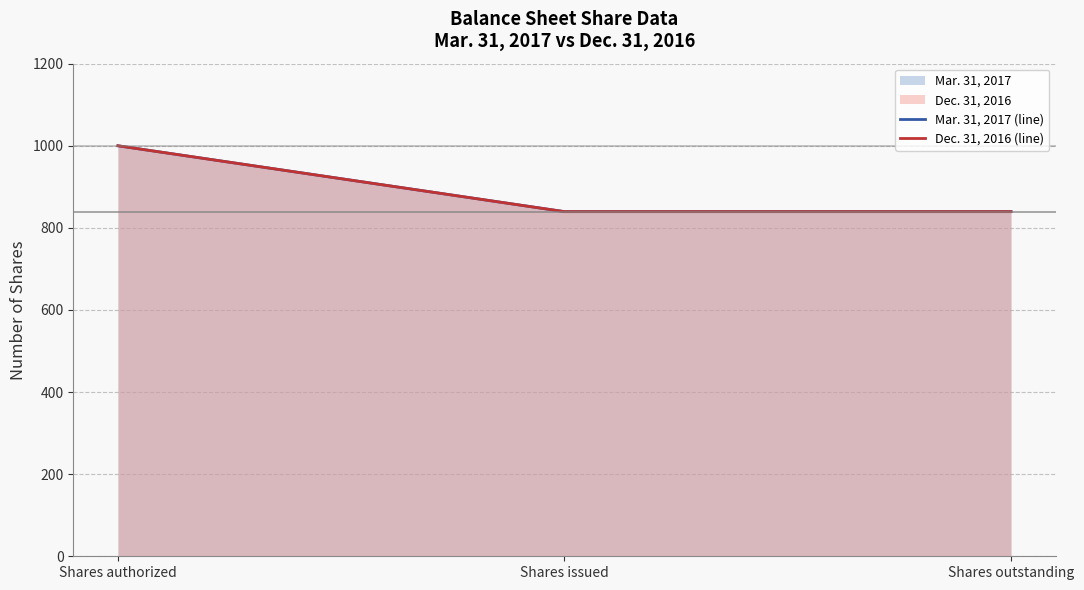

What is the average value of the Dec. 31, 2016 (line) series?

893.0